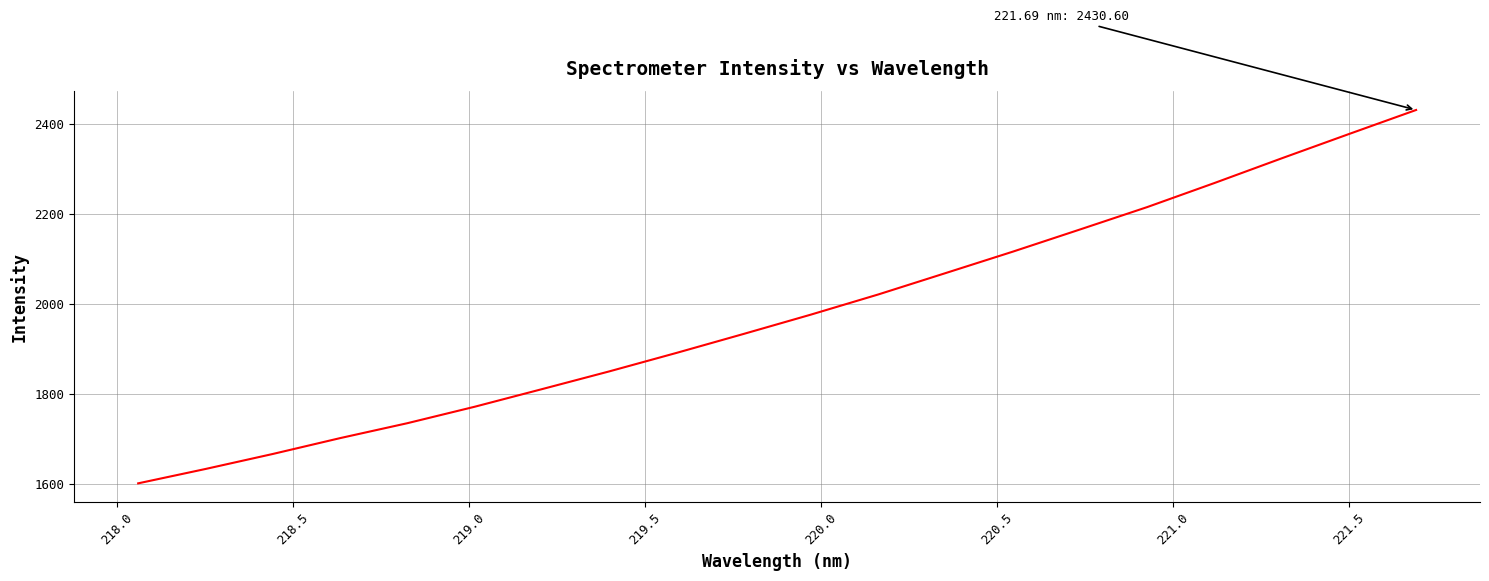

True or false: there are more than 0 points higher than both neighbors.

False